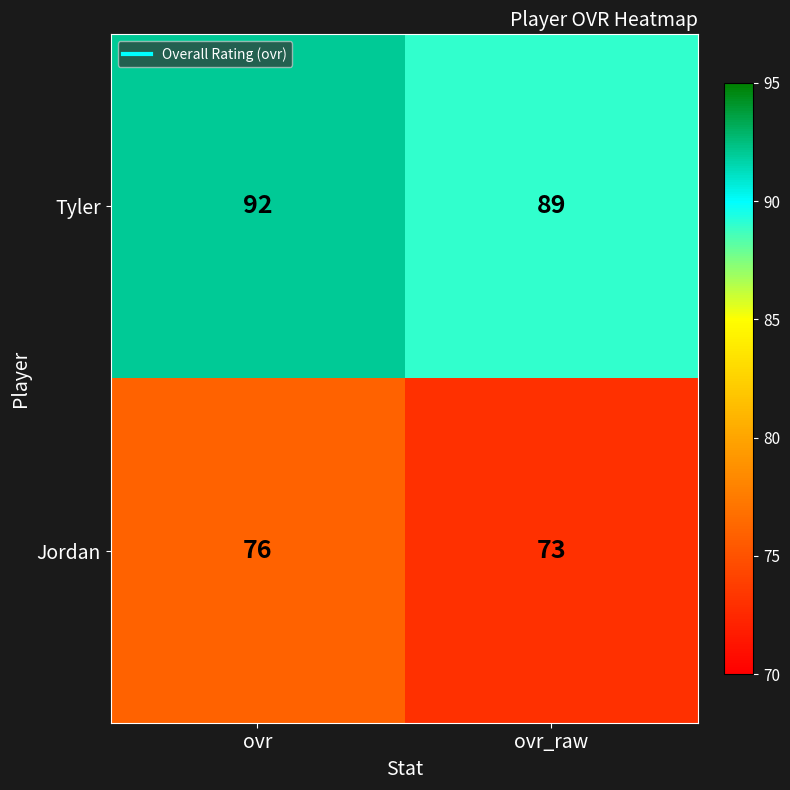

List the series in order of their peak value, lowest first.

Jordan, Tyler